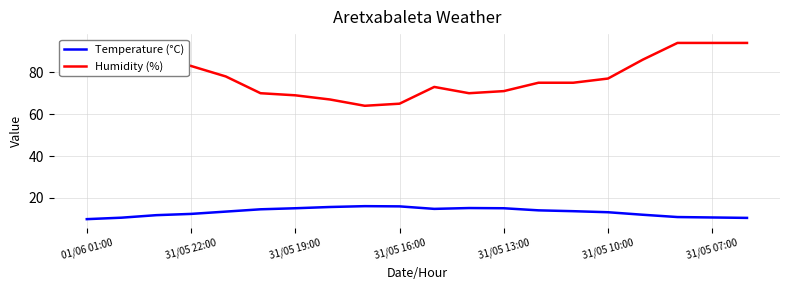

True or false: Temperature (°C) and Humidity (%) cross at least once.

False